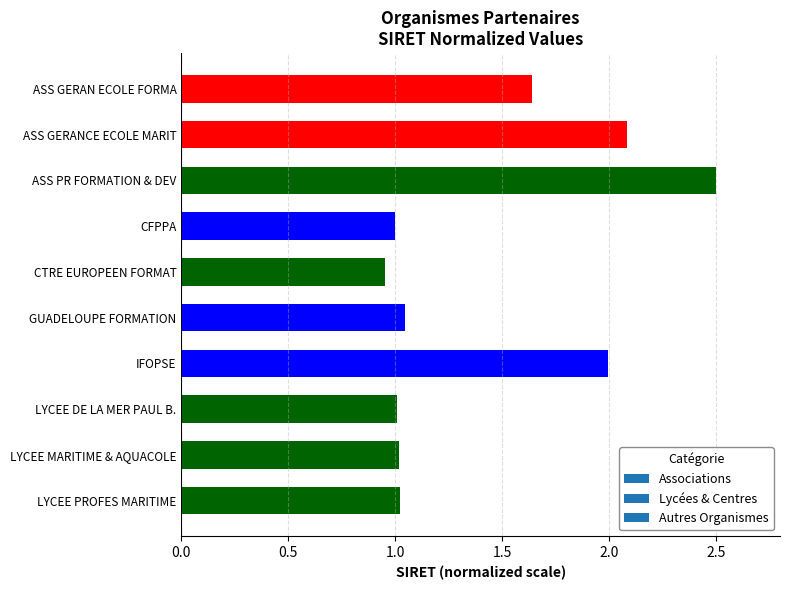

How many series are shown in this chart?

1